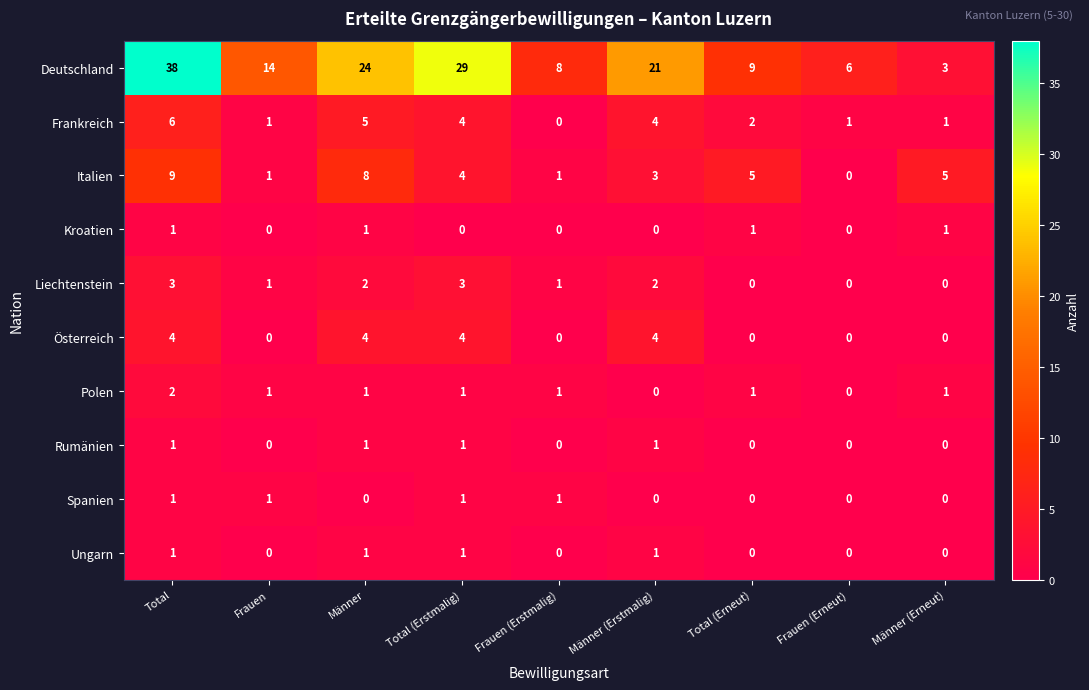

Which category has the highest value across all series?

Total